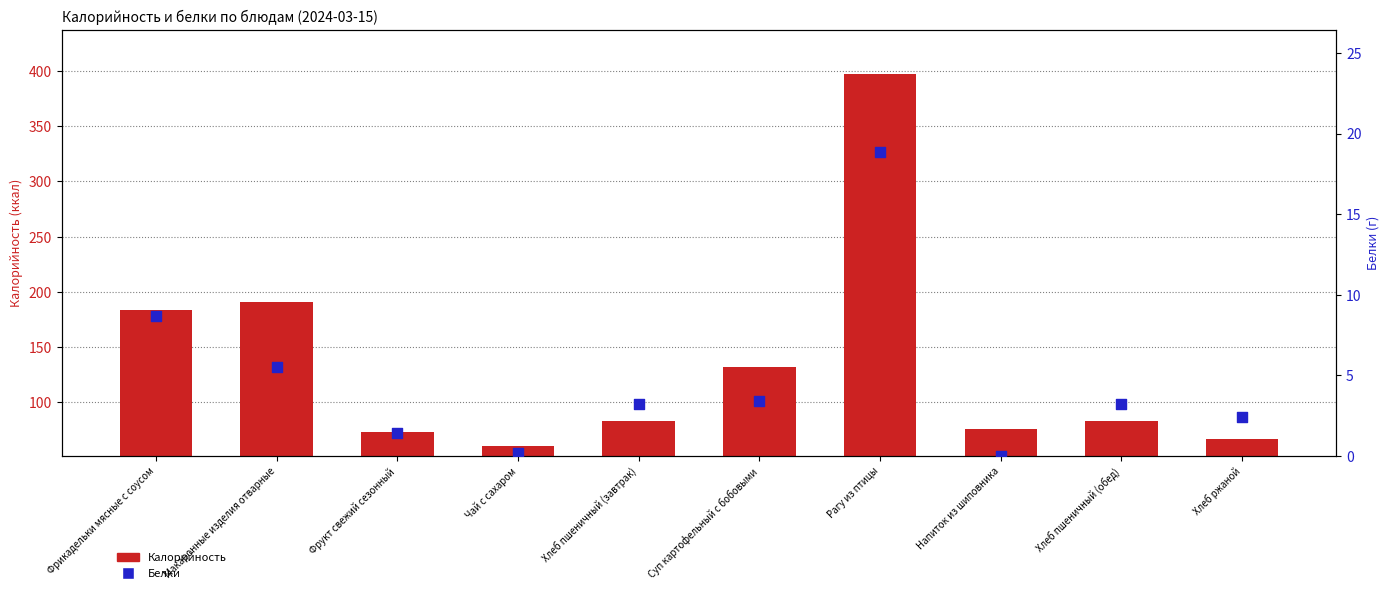

Which series reaches the minimum Y coordinate?

Белки